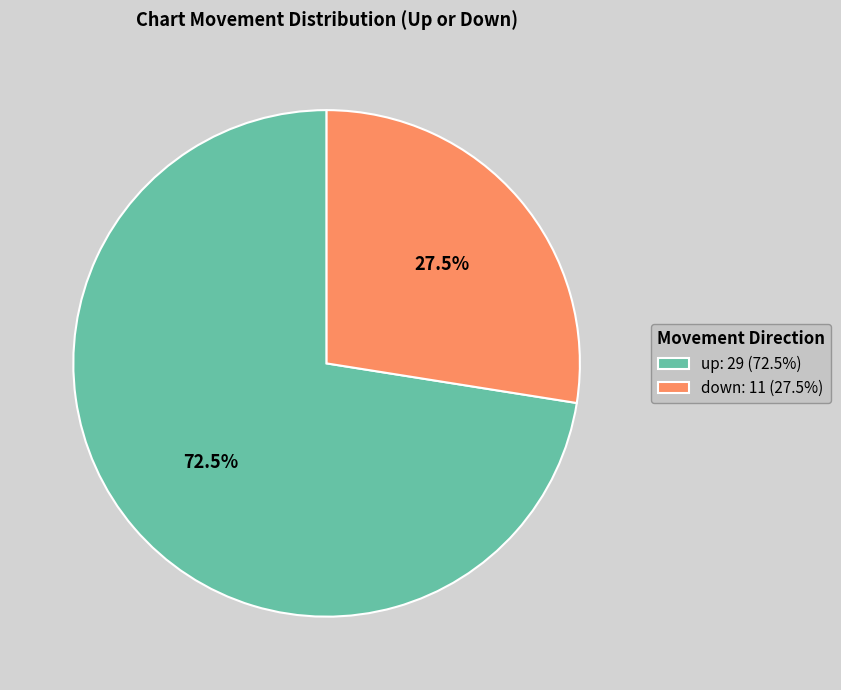

Approximately how many times larger is the value at up compared to down?

2.6